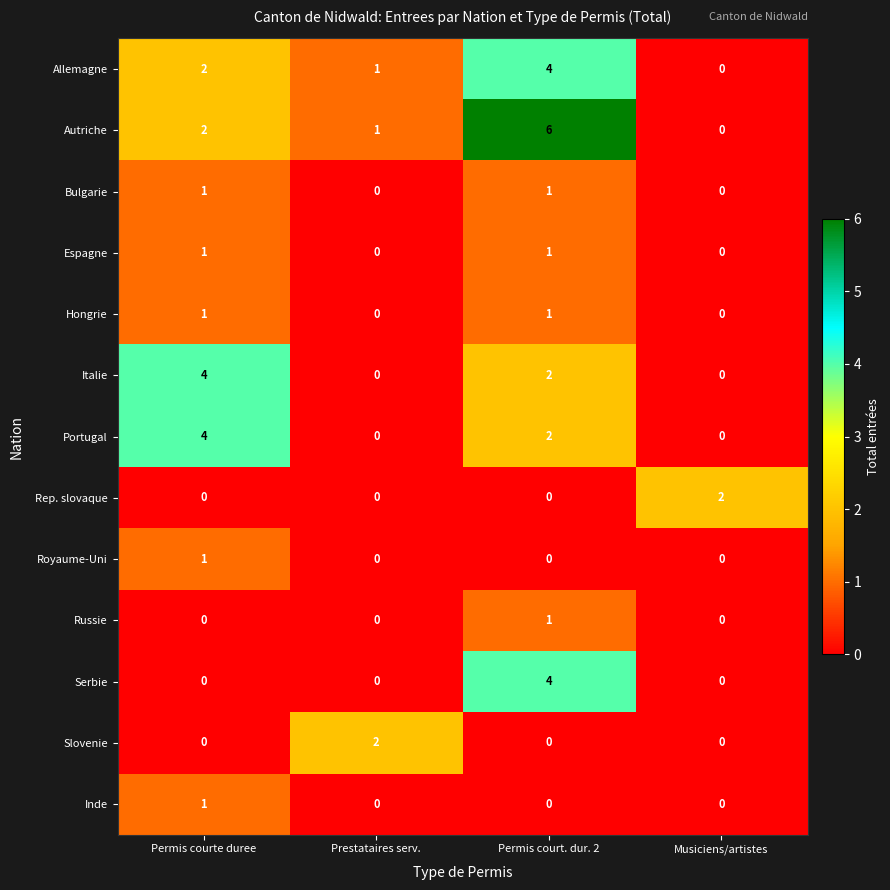

What is the difference between the highest and lowest values at Prestataires serv.?

2